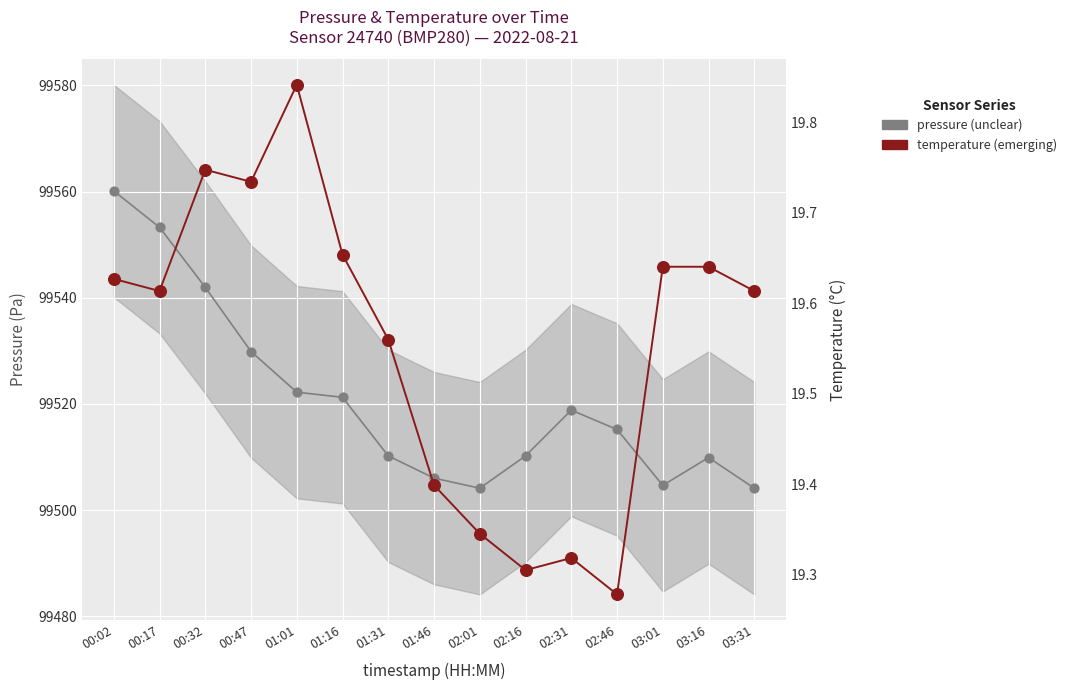

Is the value of temperature (emerging) at 01:01 greater than the value of pressure (unclear) at 03:31?

Yes